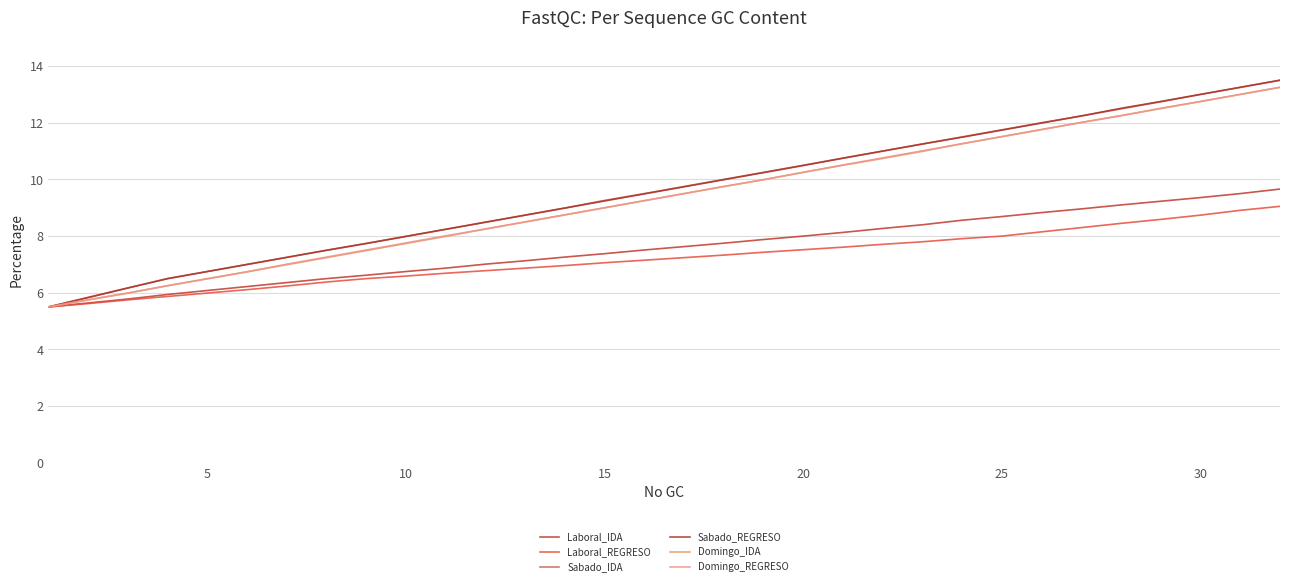

Which series has the largest range (max minus min)?

Sabado_IDA